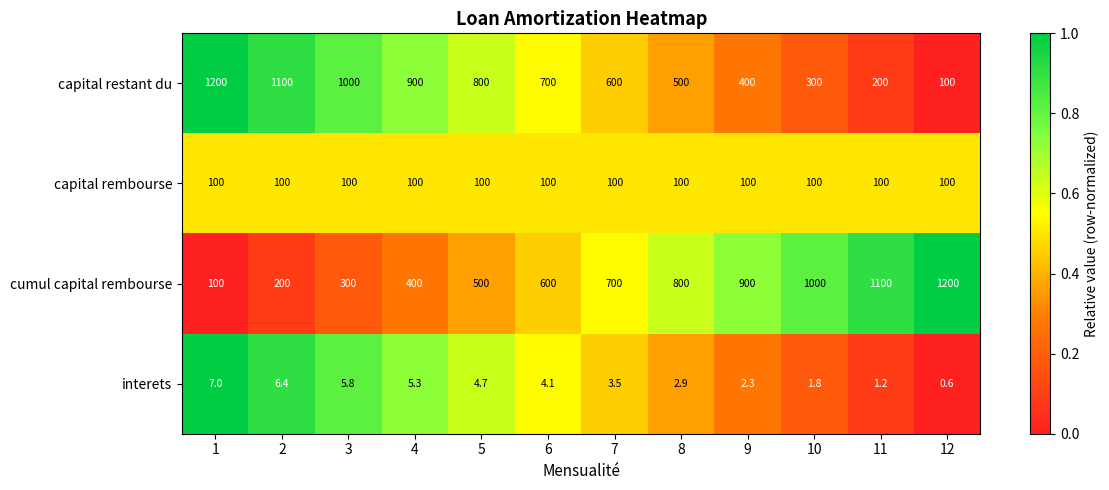

What is the difference between the highest and lowest values at 8?

797.1